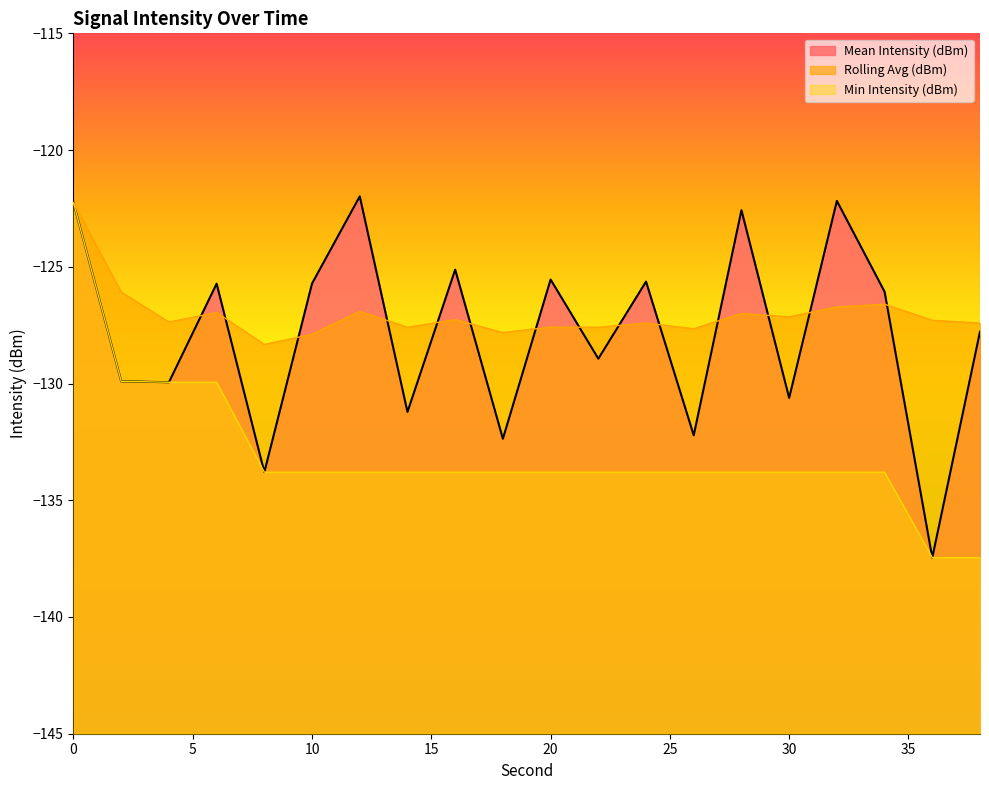

True or false: Rolling Avg (dBm) has more than 1 points higher than both neighbors.

True